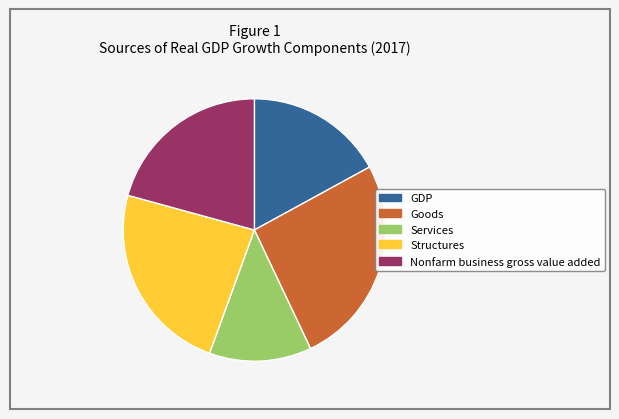

Between Structures and Goods, which is larger?

Goods